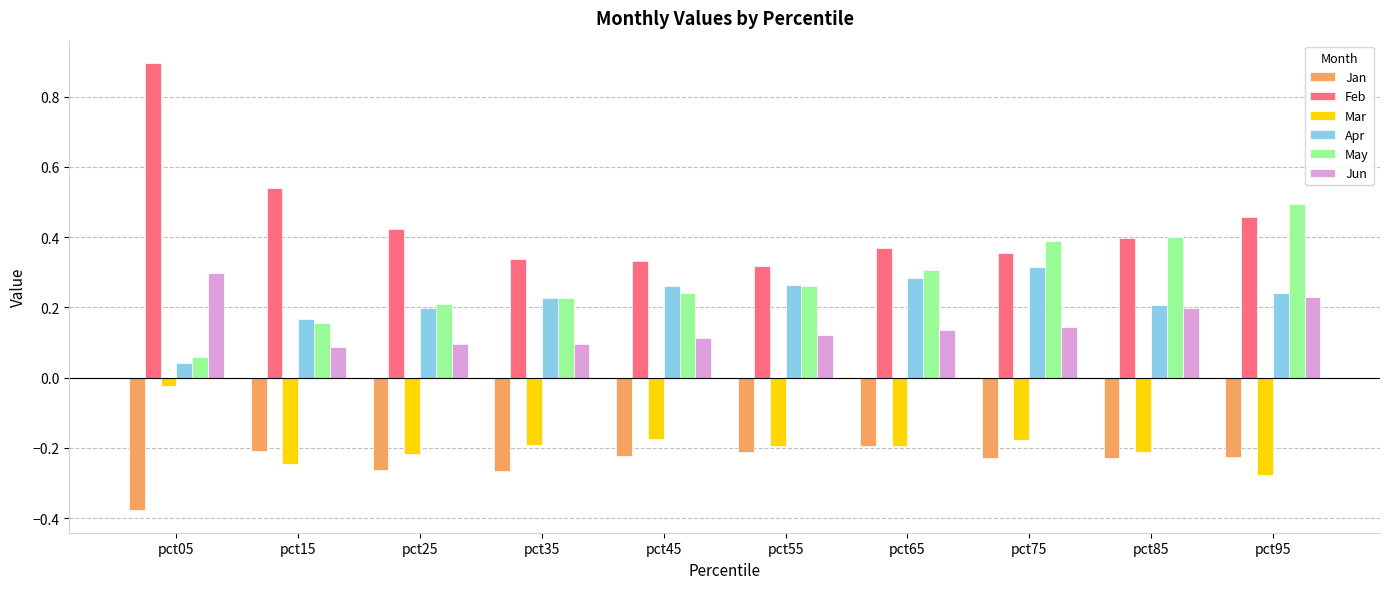

How many groups of bars are there?

10